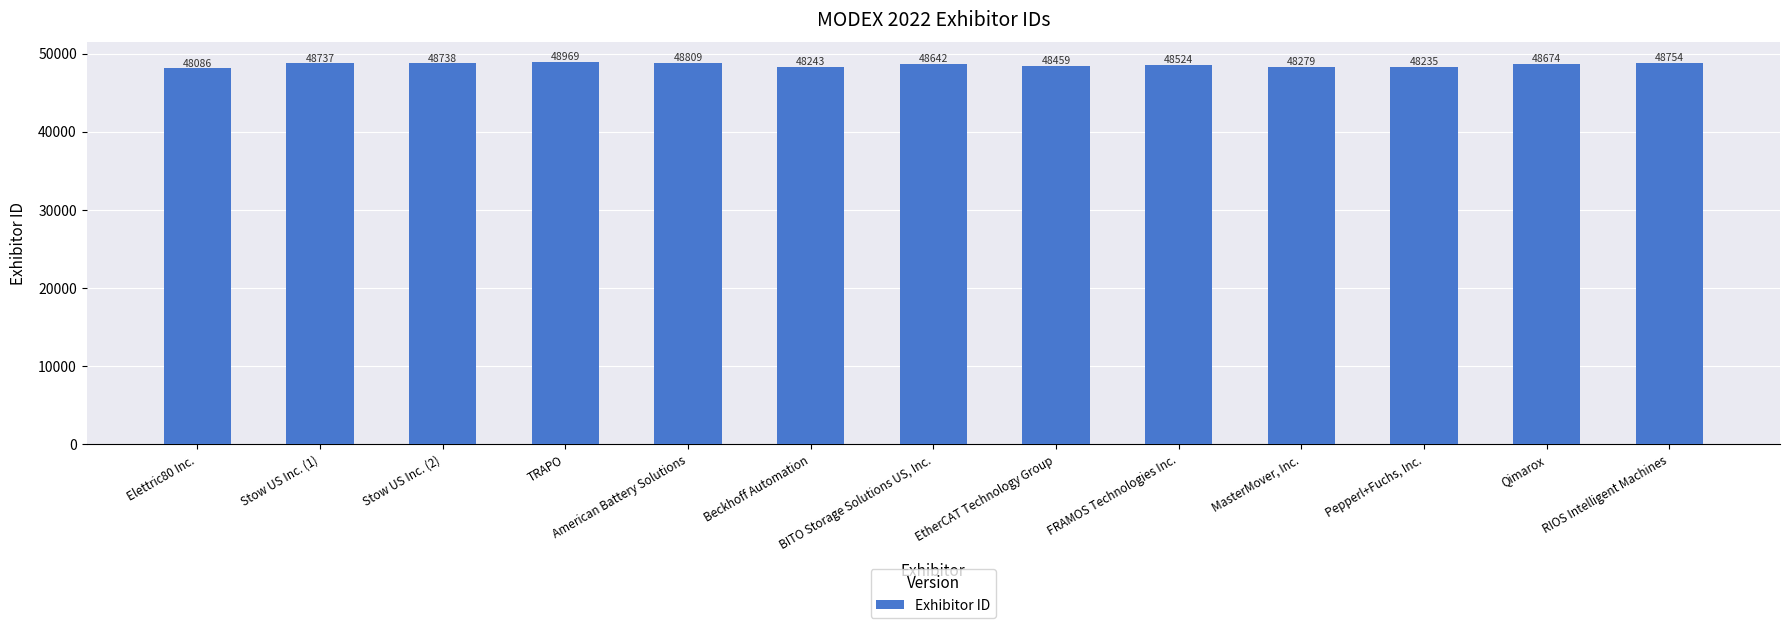

Approximately how many times larger is the value at American Battery Solutions compared to TRAPO?

1.0